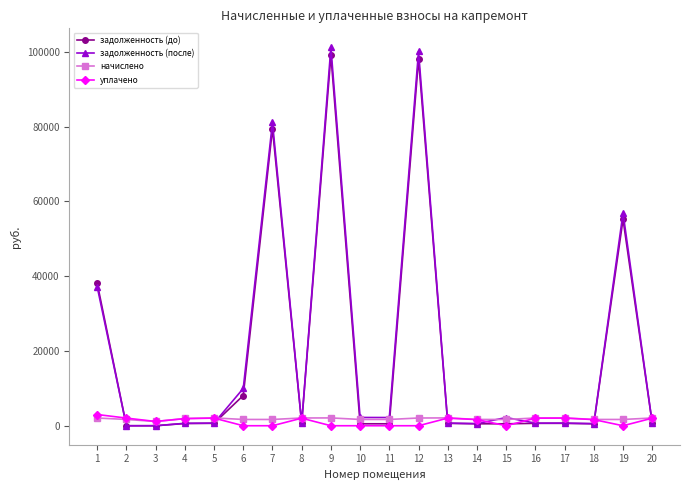

What are all the series names shown in the legend?

задолженность (до), задолженность (после), начислено, уплачено